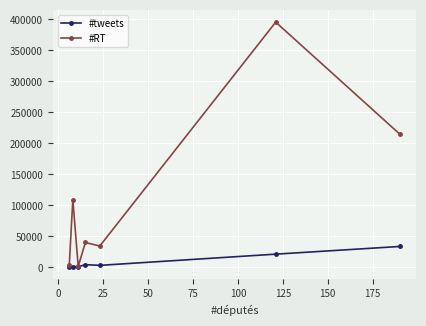

Which series has the largest total across all categories?

#RT